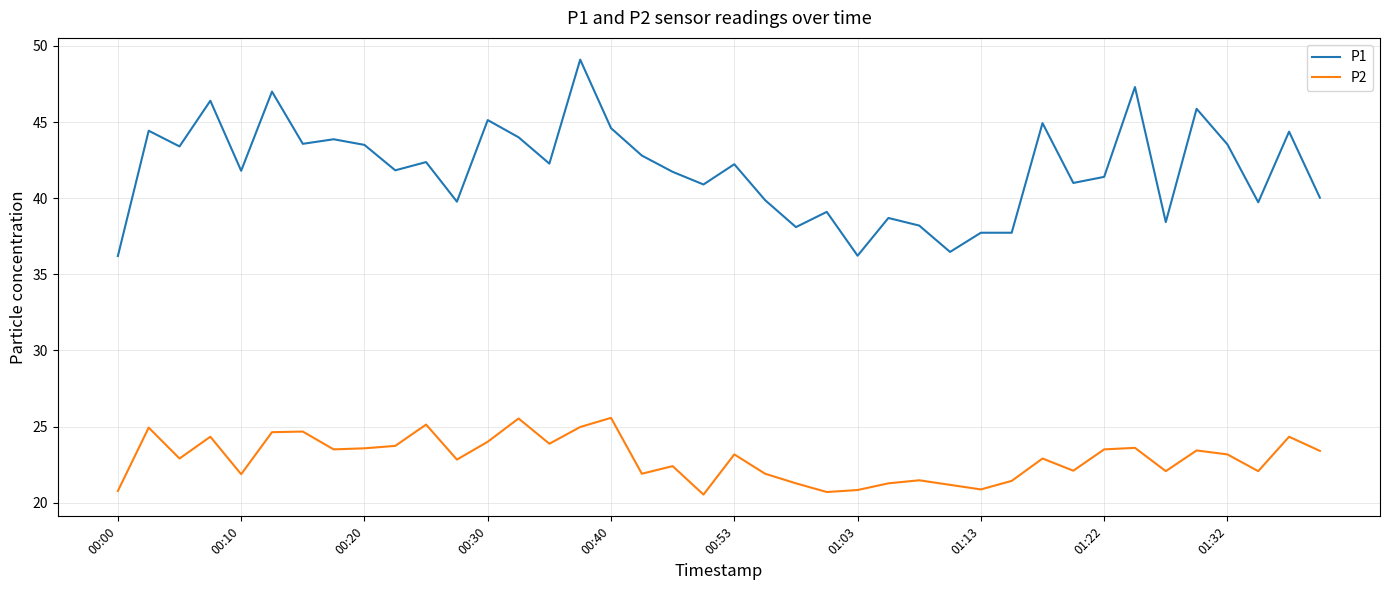

True or false: P1 and P2 cross at least once.

False